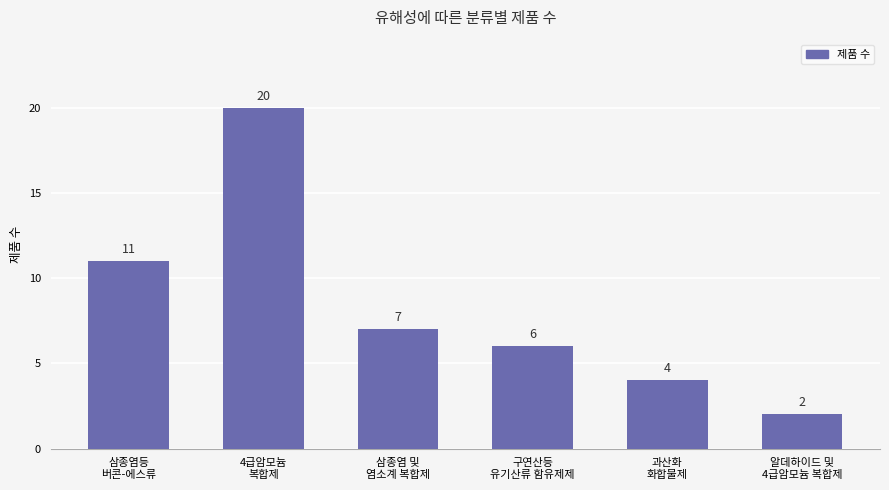

What is the difference between the values at 삼종염등
버콘-에스류 and 알데하이드 및
4급암모늄 복합제?

9